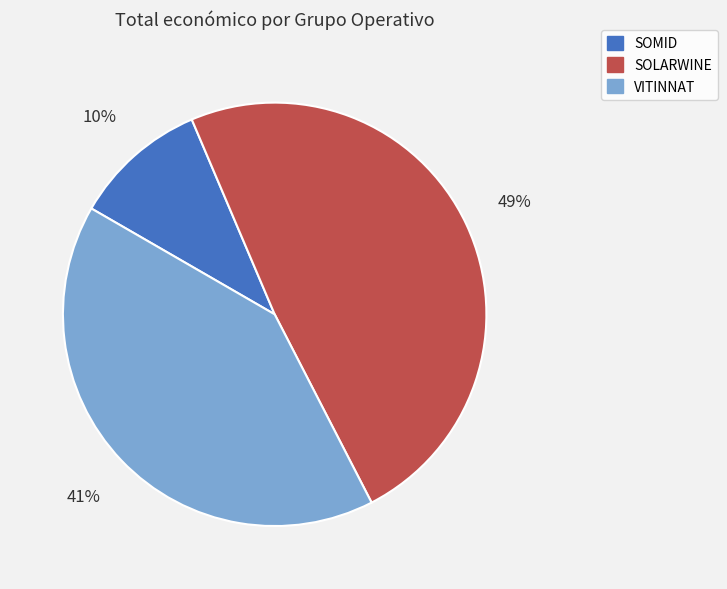

Rank the categories by value from lowest to highest.

SOMID, VITINNAT, SOLARWINE